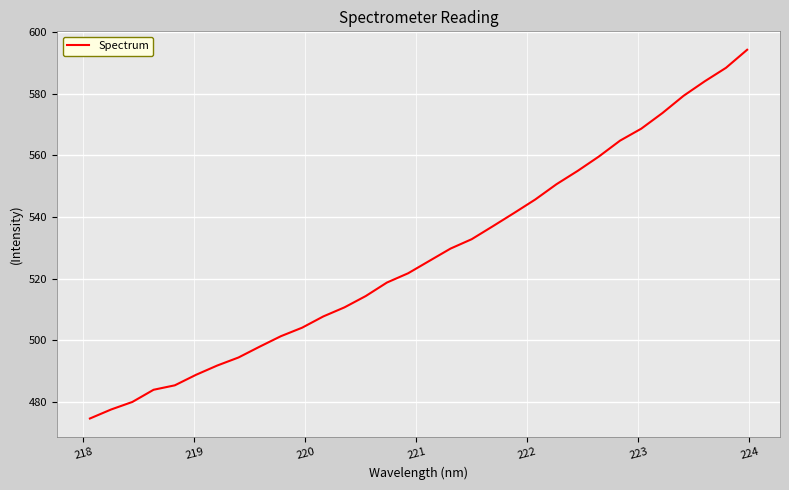

What is the smallest value displayed?

474.7